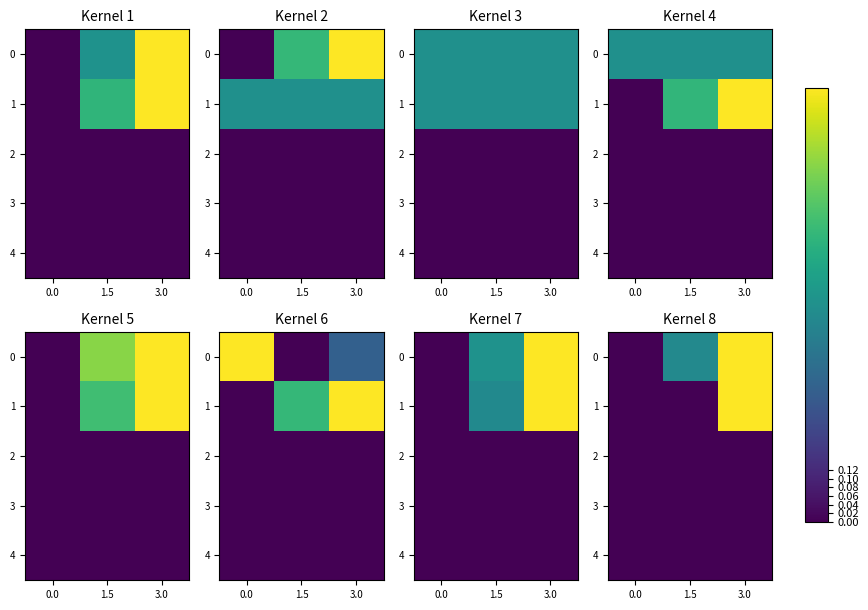

At which category does the chart reach its peak across all series?

3.0